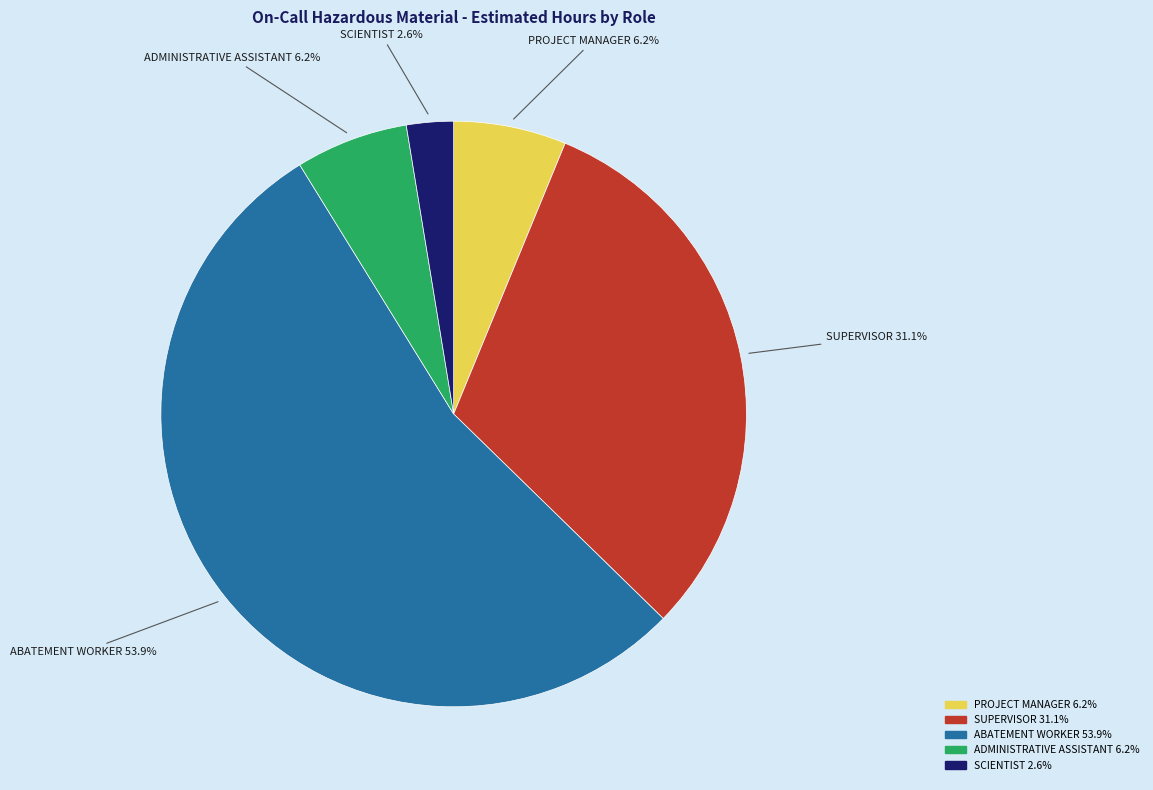

To the nearest percent, what is the difference between the ABATEMENT WORKER and PROJECT MANAGER slice percentages?

48%